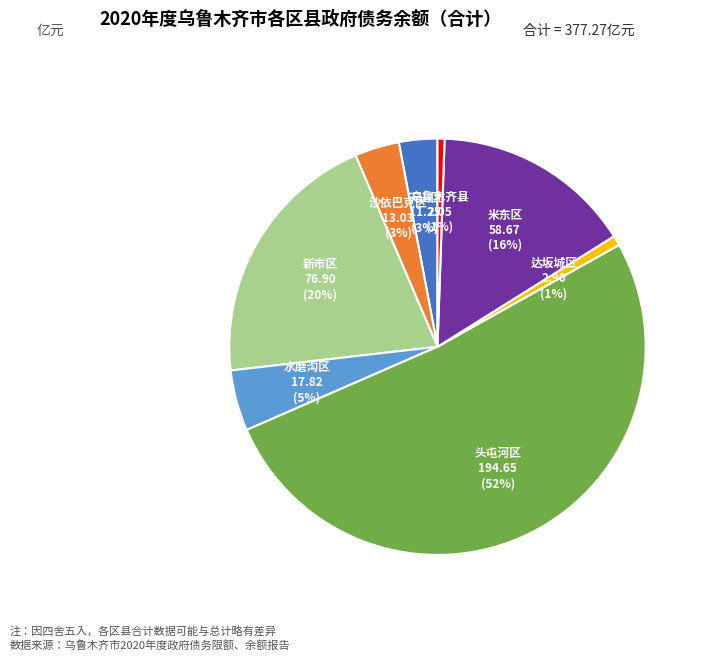

Is there any slice that represents more than half of the pie?

Yes